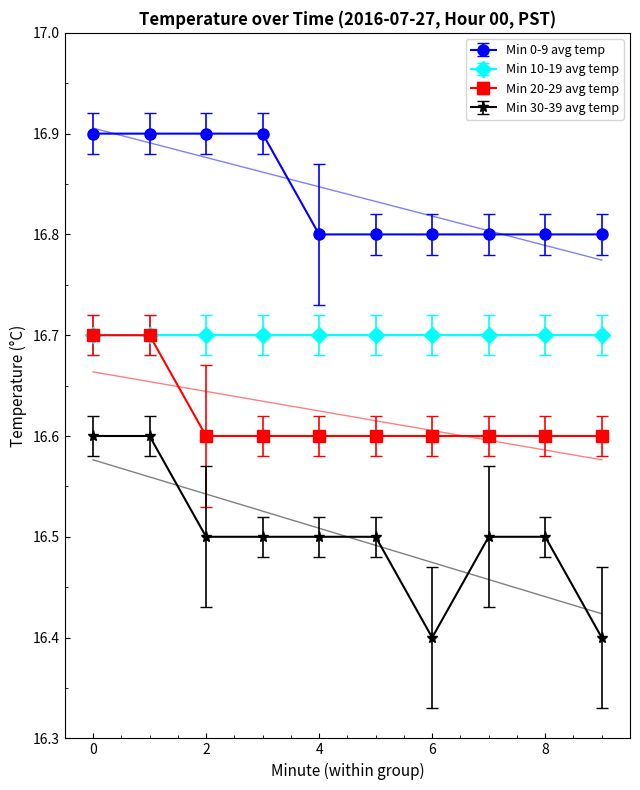

Rank the categories by Min 20-29 avg temp value from highest to lowest.

0, 1, 2, 3, 4, 5, 6, 7, 8, 9